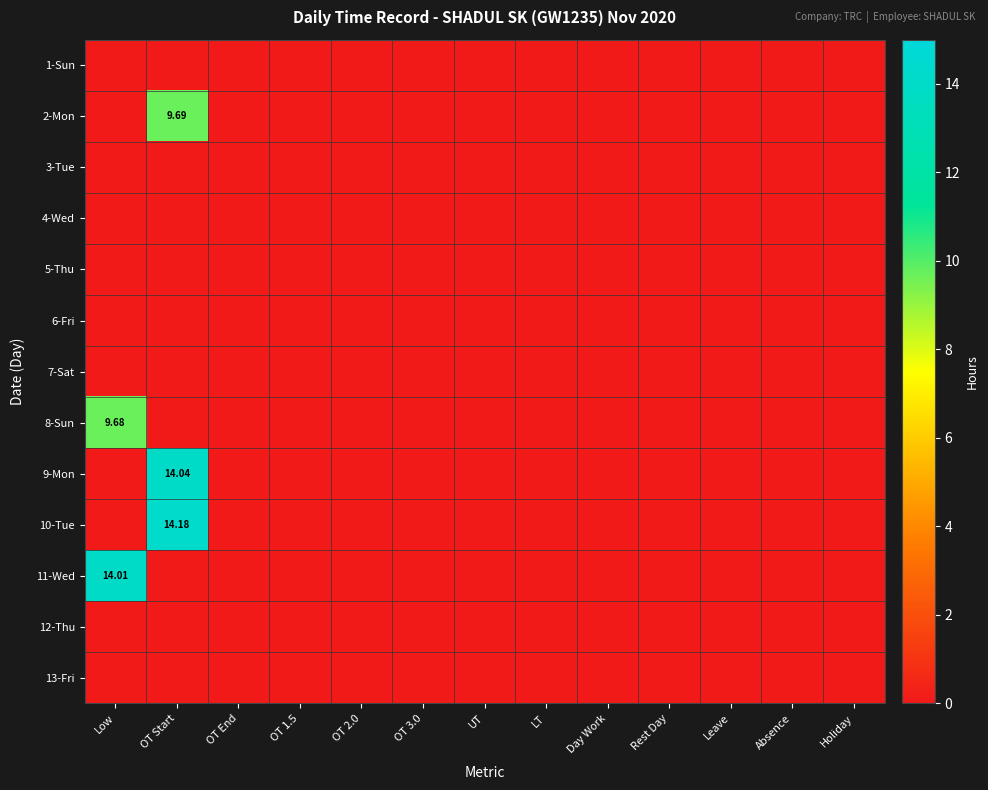

Is it true that 8-Sun equals -6.0 at LT?

False